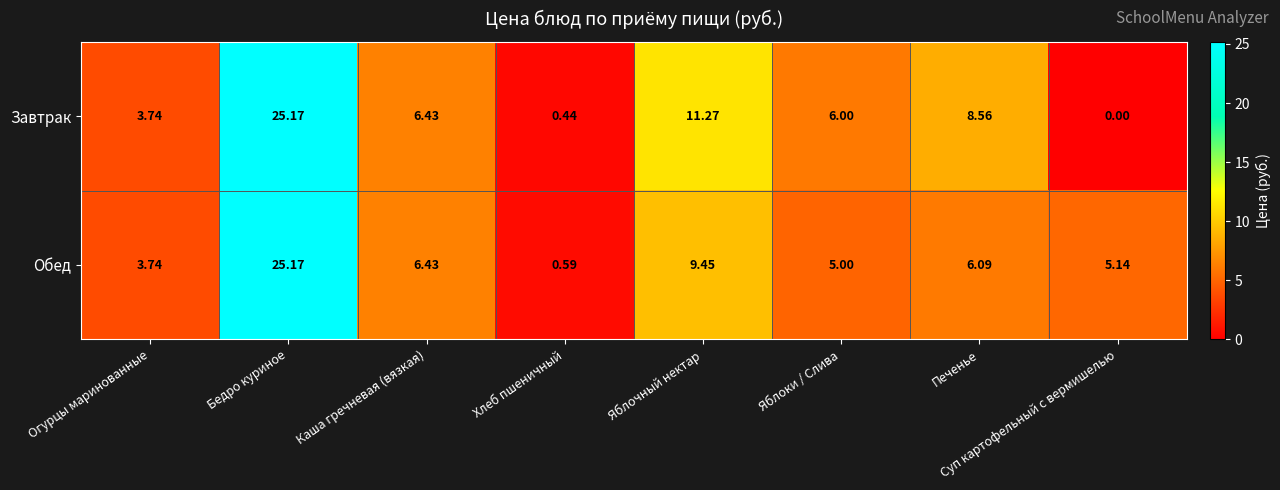

Between Печенье and Суп картофельный с вермишелью, which series saw the biggest shift?

Завтрак